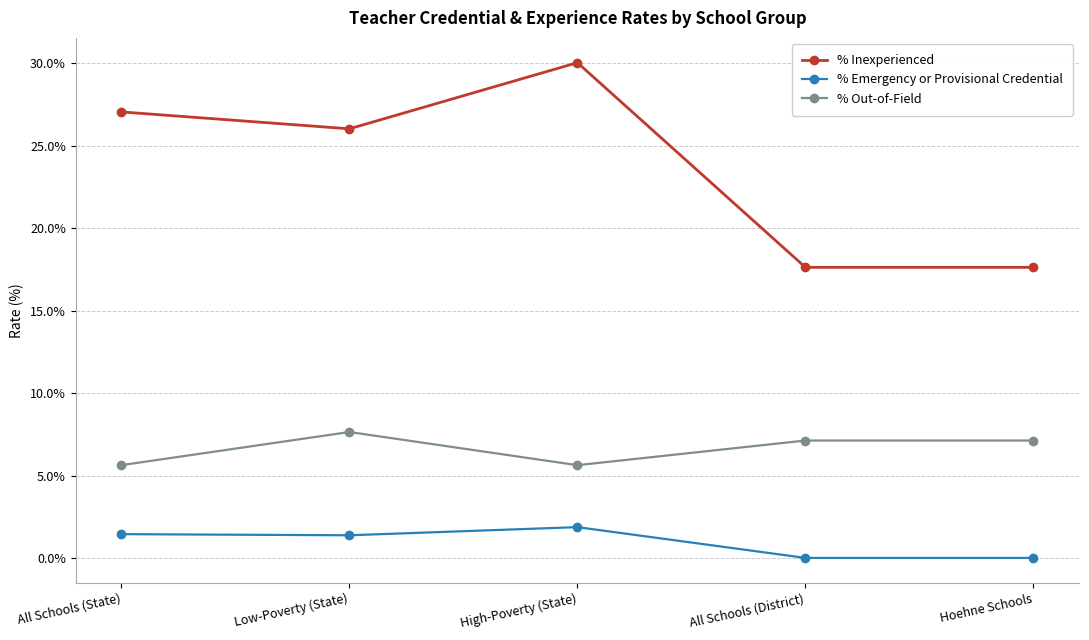

What is the sum of all % Out-of-Field values?

33.1